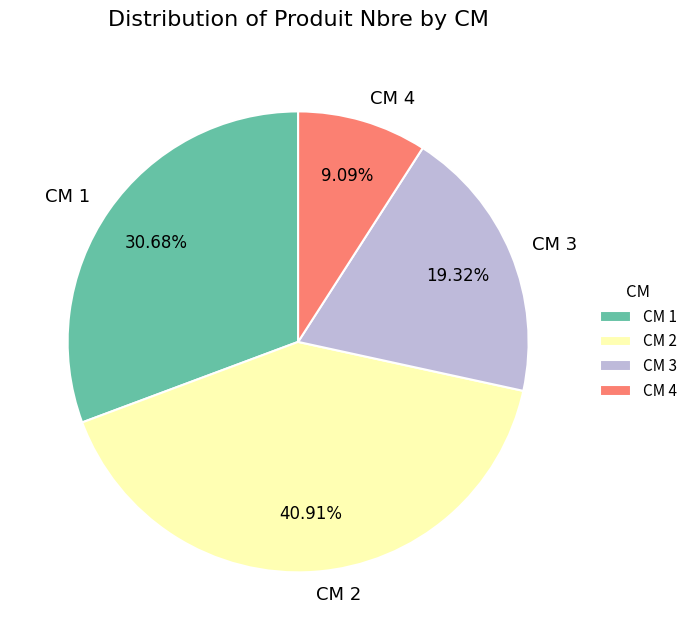

Approximately how many times larger is the value at CM 1 compared to CM 4?

3.4